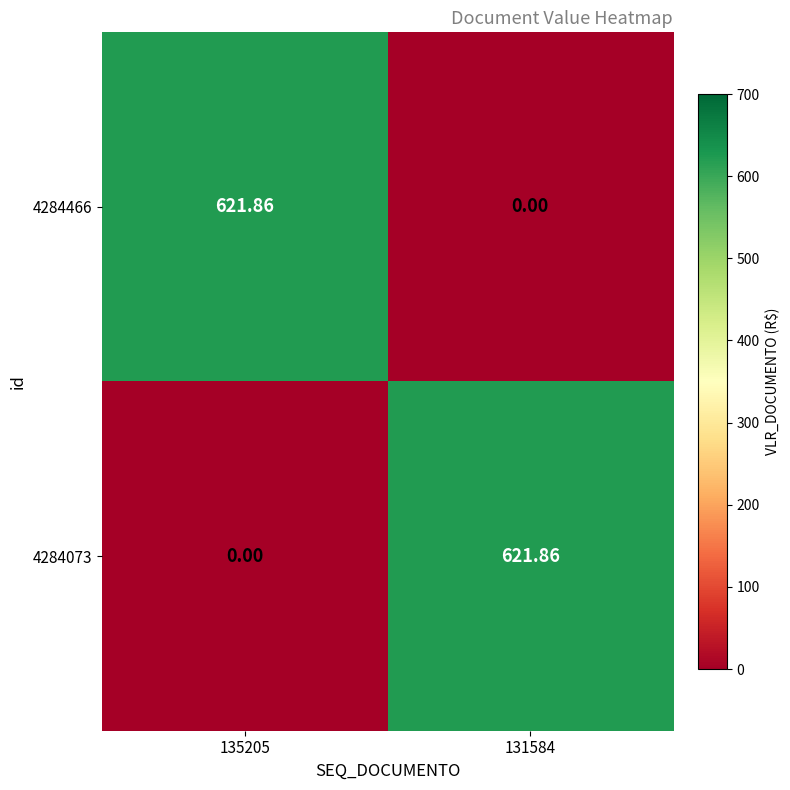

Is the value of 4284073 at 135205 greater than the value of 4284466 at 135205?

No